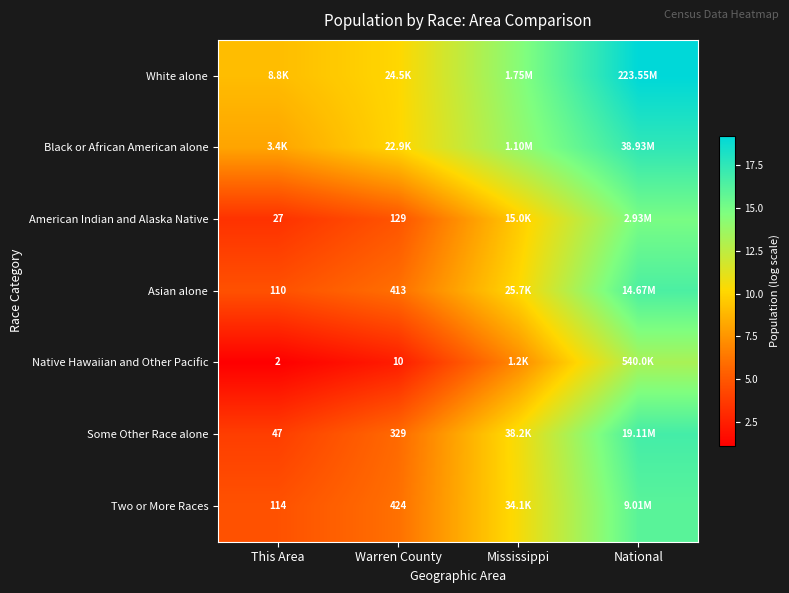

Which series has the largest total across all categories?

White alone